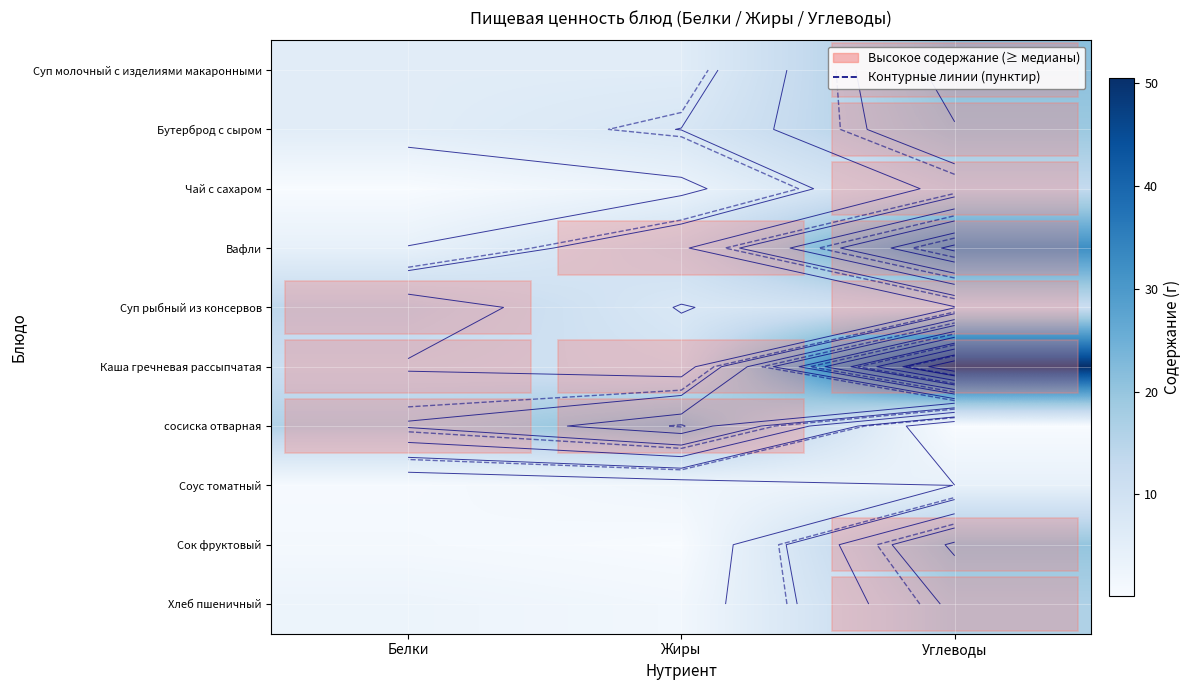

The value of Бутерброд с сыром at Углеводы is 19.2. True or false?

True